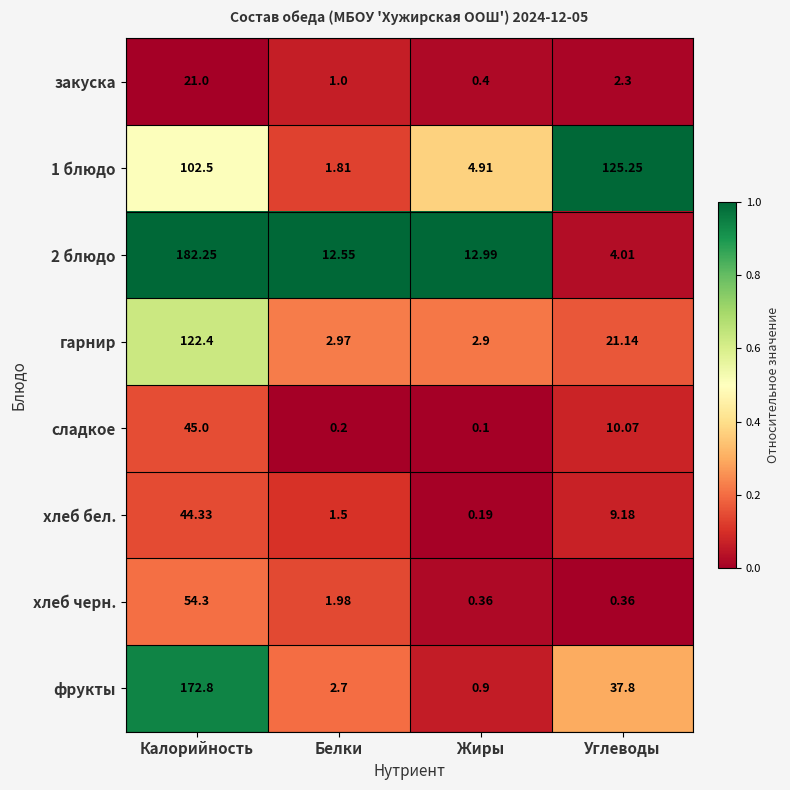

At which category does the chart reach its minimum across all series?

Жиры